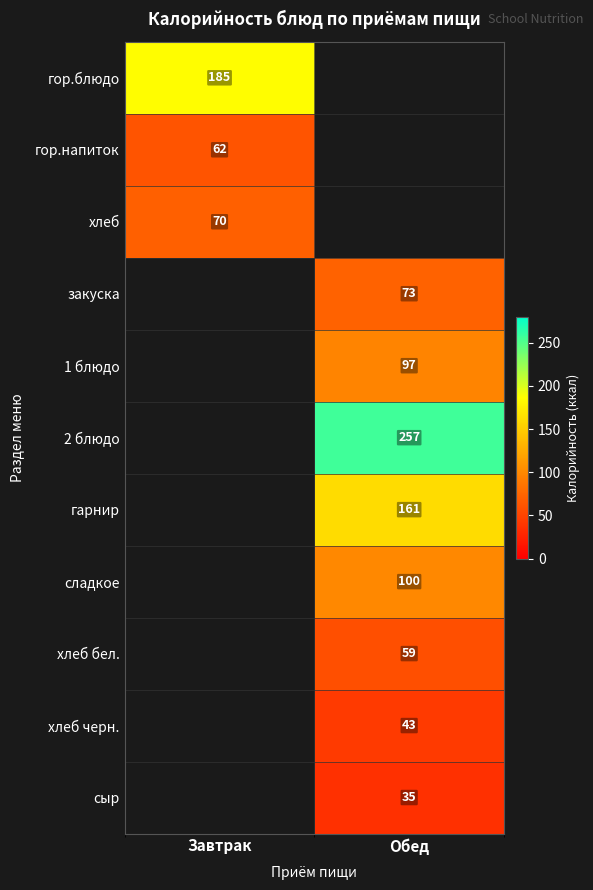

Is the value of закуска at Обед greater than the value of хлеб бел. at Обед?

Yes